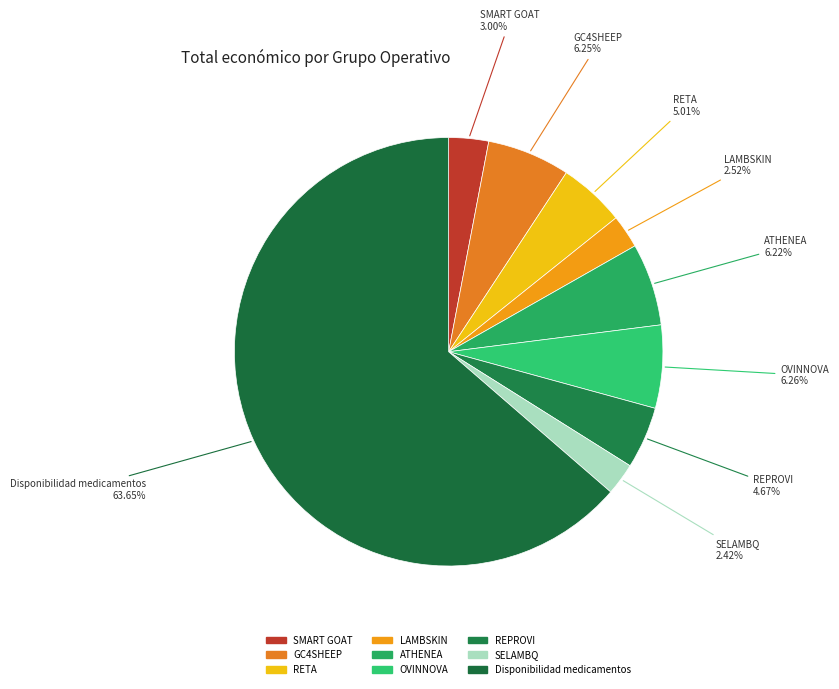

How many segments does this pie chart have?

9